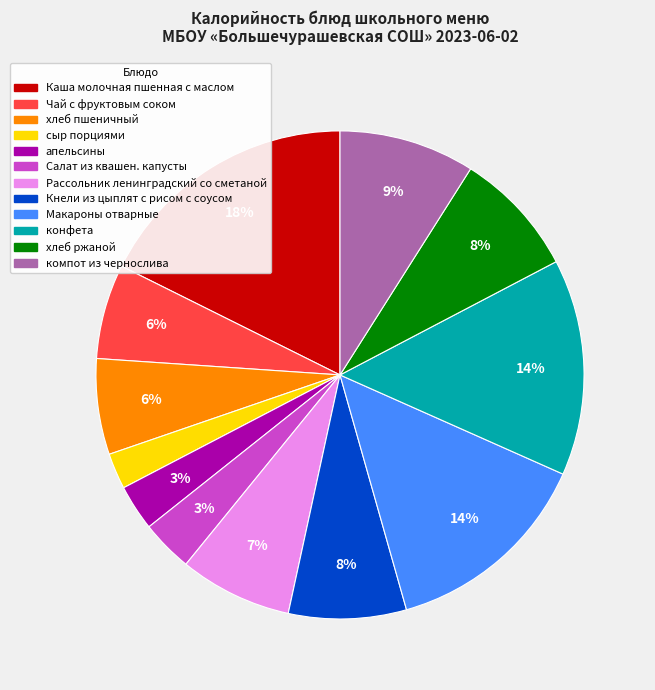

To the nearest percent, what is the combined percentage of Каша молочная пшенная с маслом and апельсины?

21%